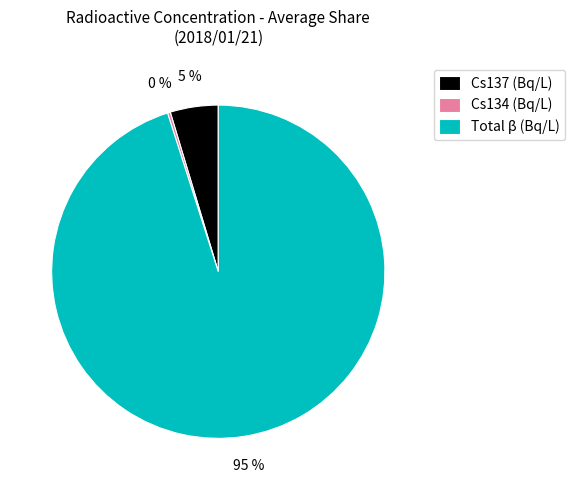

Which slice is the largest?

Total β (Bq/L)